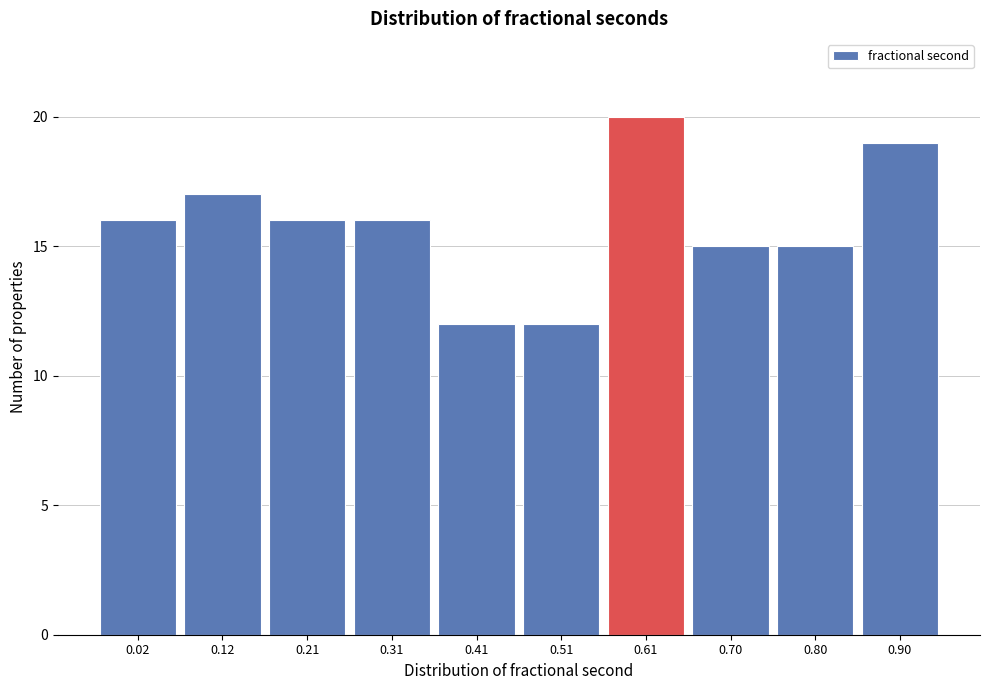

Reading left to right, extract all data points from this chart.

0.02=16	0.12=17	0.21=16	0.31=16	0.41=12	0.51=12	0.61=20	0.70=15	0.80=15	0.90=19